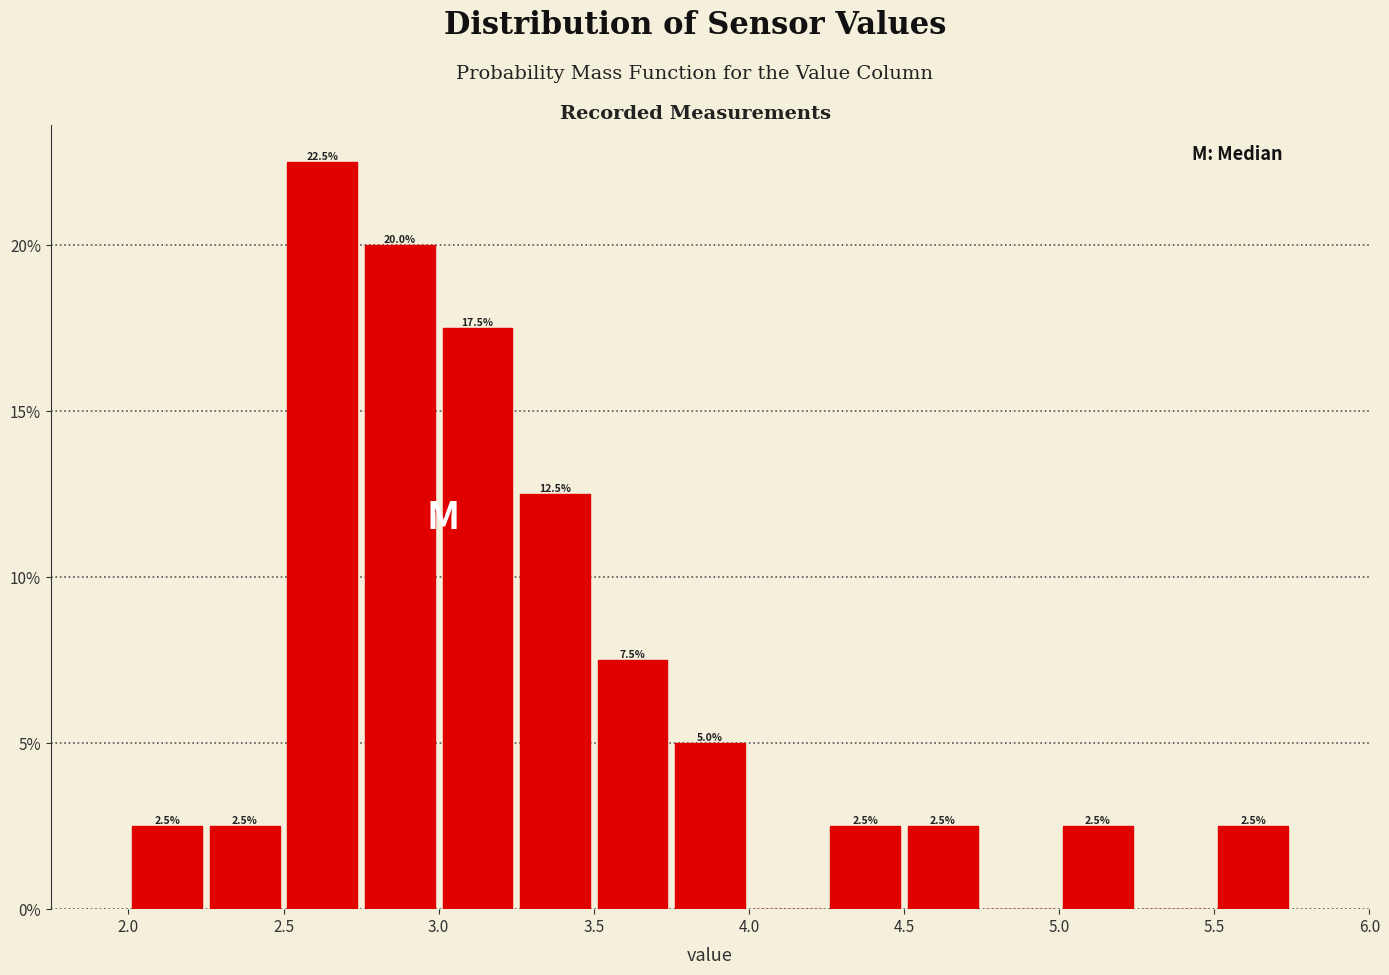

Which range on the x-axis has the tallest bar?

2.50 to 2.75